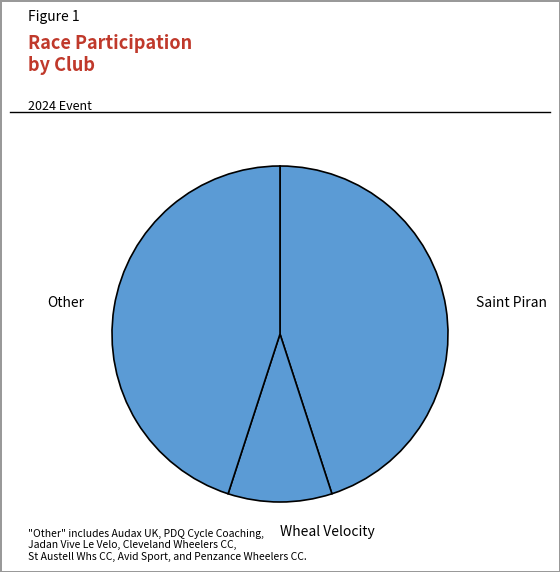

How many slices are in this pie chart?

3